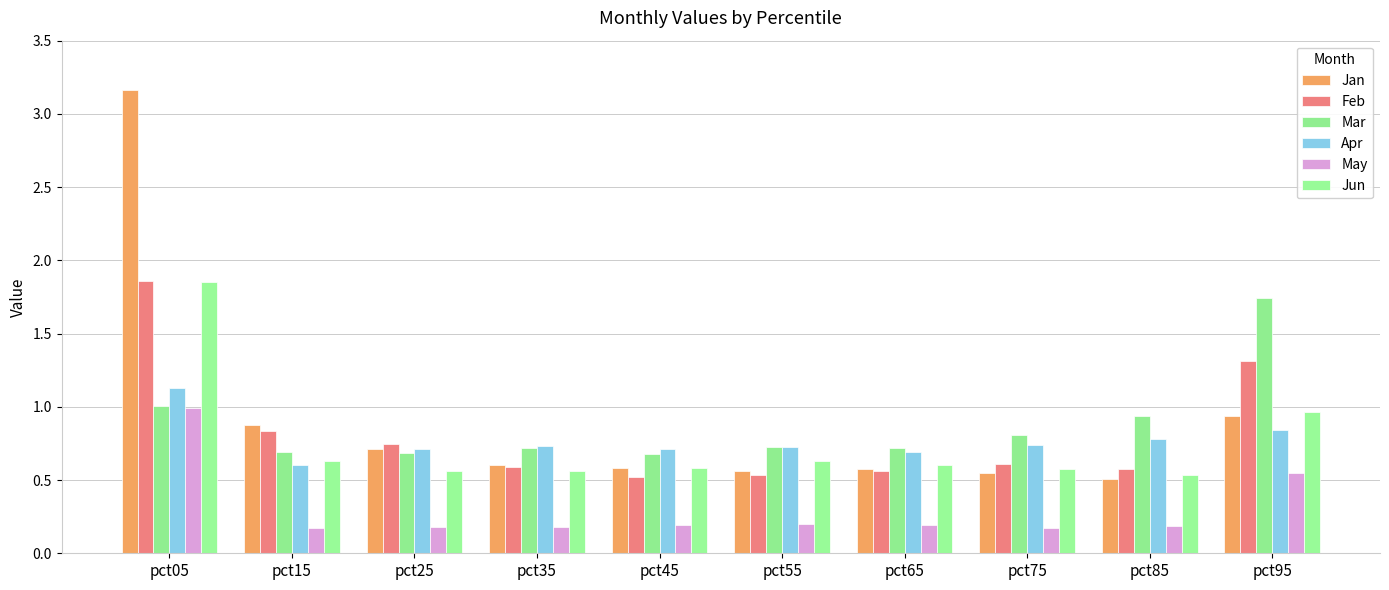

What is the total value across all series at pct75?

3.5